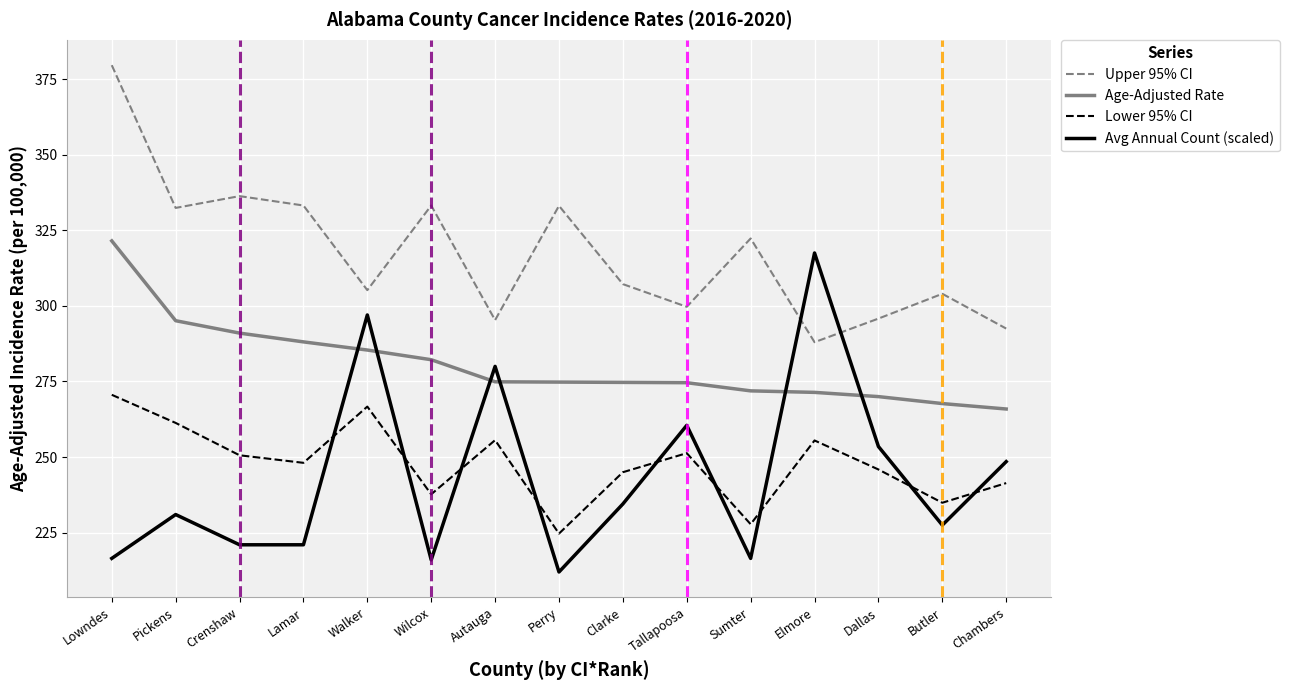

What is the spread (max minus min) of values at Perry?

121.1